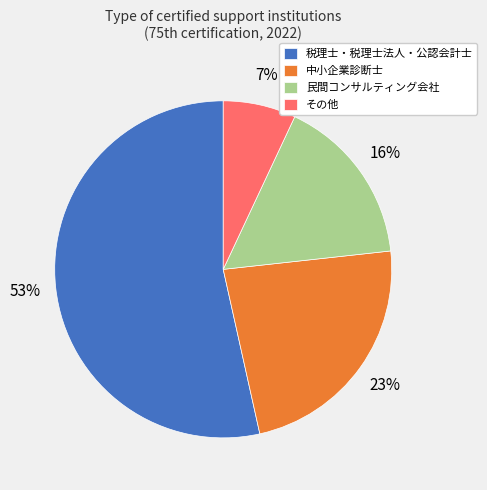

Which slice is the largest?

税理士・税理士法人・公認会計士